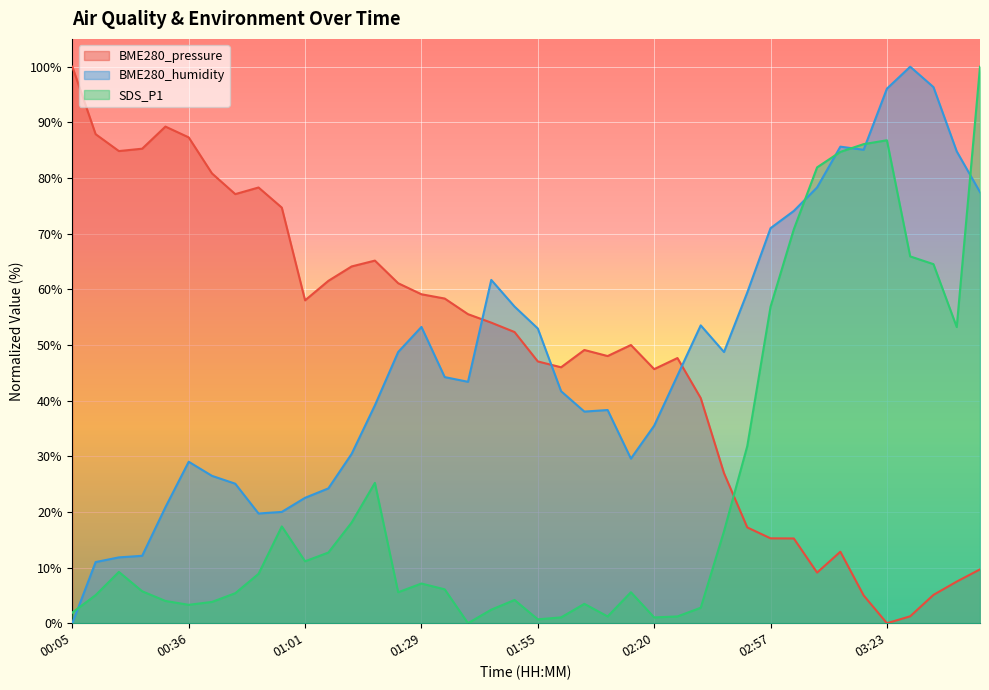

How many positive values does the BME280_pressure series have?

39